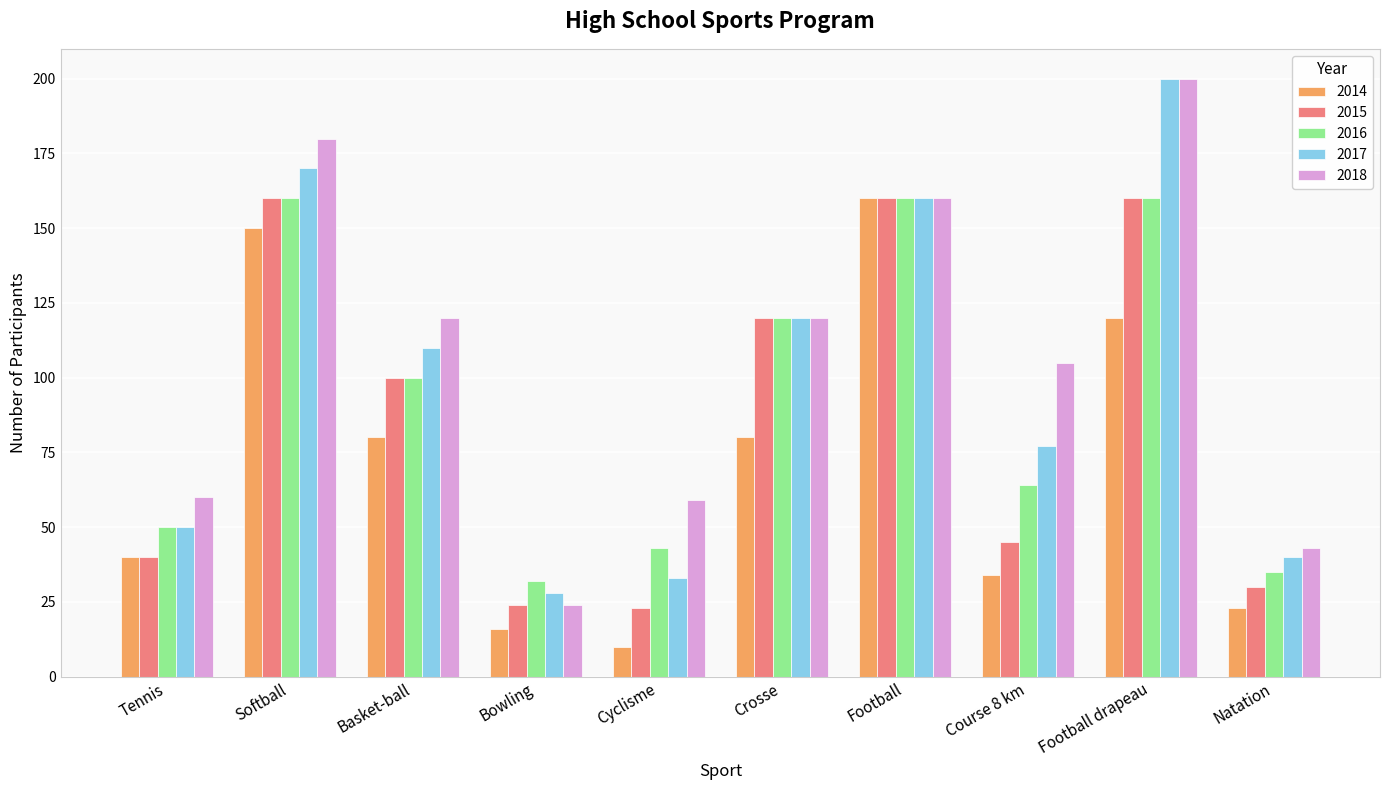

The 2016 series shows 100 at Basket-ball. True or false?

True